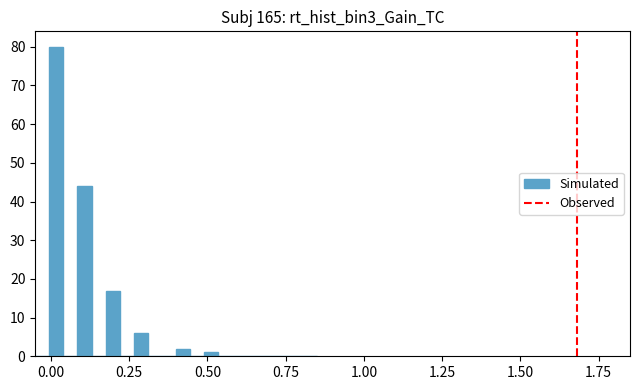

Around what value on the x-axis is the tallest bar? Give the approximate position of its centre, as read against the axis.

0.00